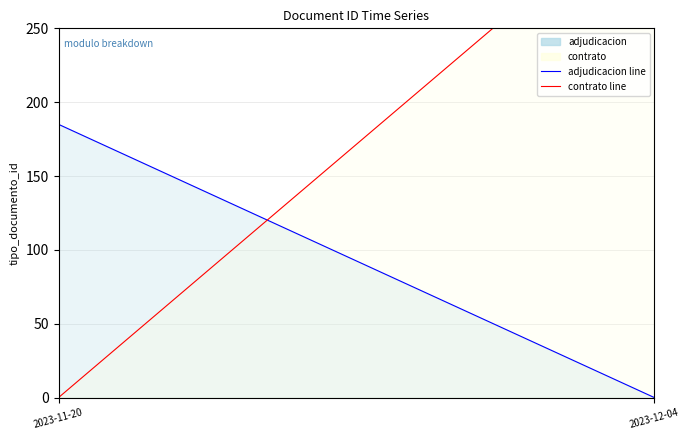

What is the sum of the contrato_line values at 2023-12-04 and 2023-11-20?

343